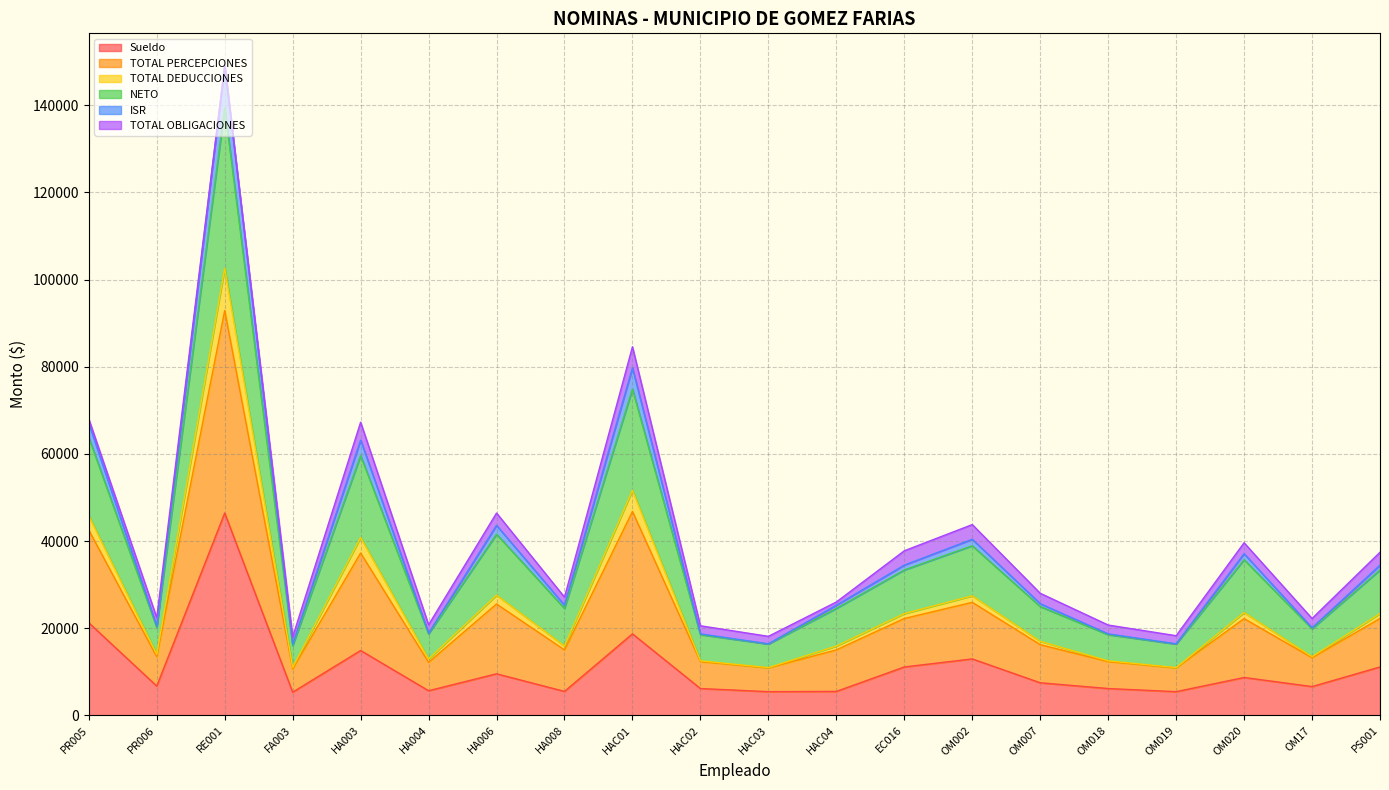

Where is Sueldo nearest to the value 25895?

PR005